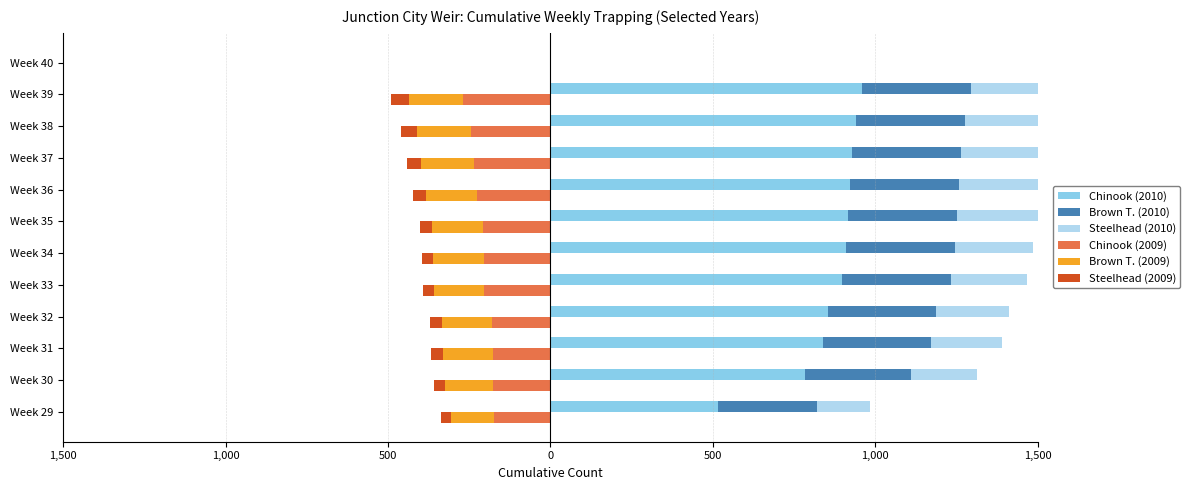

Reading left to right, what are all the values shown in this chart?

Chinook (2010): 517	785	839	854	897	911	915	923	928	939	958	0
Brown T. (2010): 302	324	331	333	335	335	335	336	337	337	338	0
Steelhead (2010): 165	203	219	224	234	239	252	259	265	274	283	0
Chinook (2009): -174	-177	-178	-180	-203	-206	-208	-225	-236	-246	-268	0
Brown T. (2009): -133	-148	-154	-155	-155	-155	-157	-158	-162	-165	-168	0
Steelhead (2009): -29	-33	-35	-35	-35	-35	-38	-40	-45	-48	-56	0